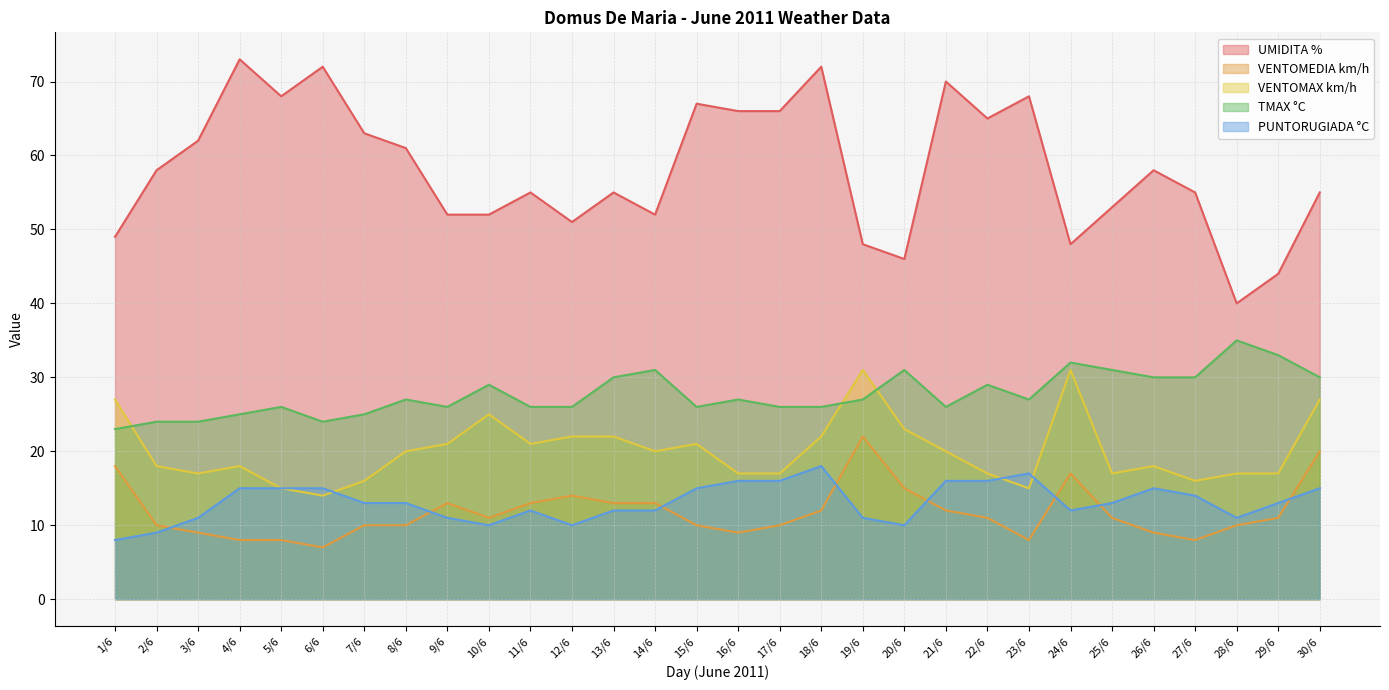

Where does the UMIDITA % series first go above 58?

3/6